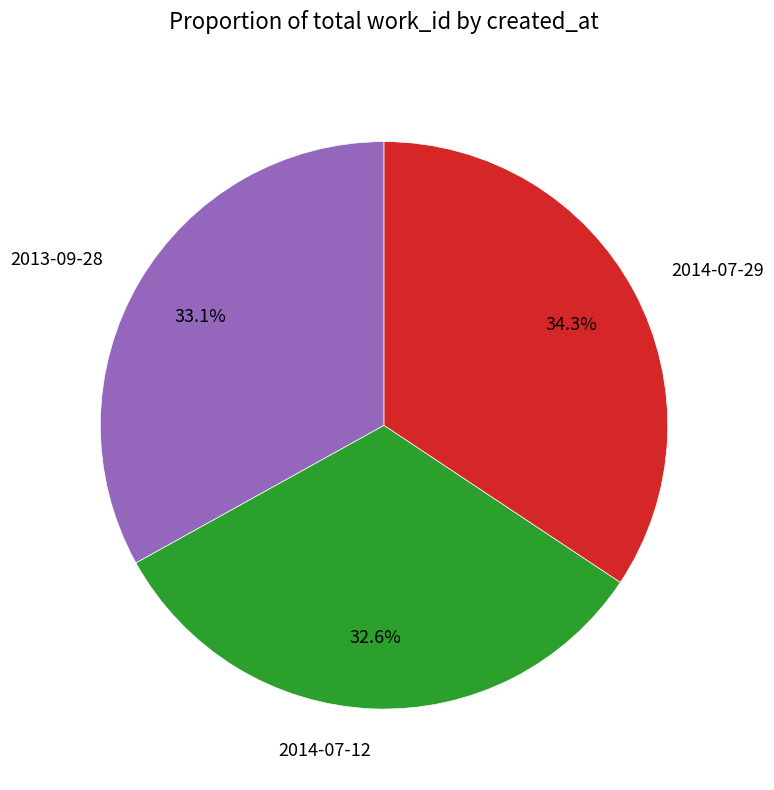

Which has a higher value, 2014-07-12 or 2014-07-29?

2014-07-29